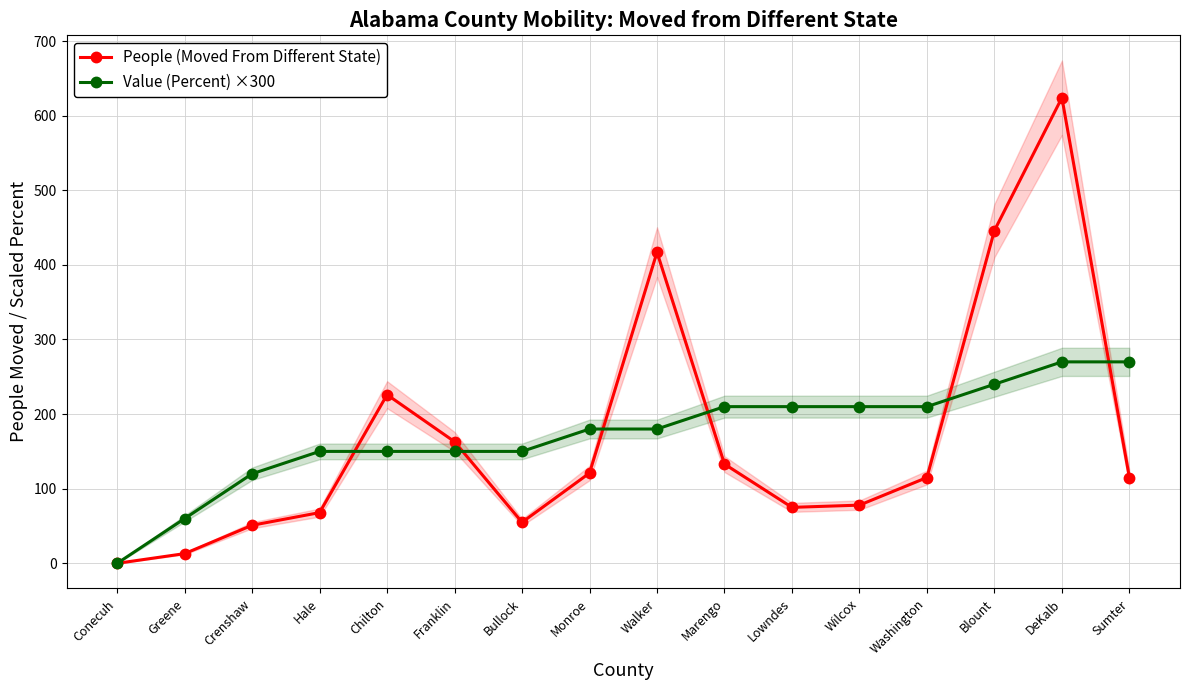

What is the sum of the People (Moved From Different State) values at Franklin and Crenshaw?

214